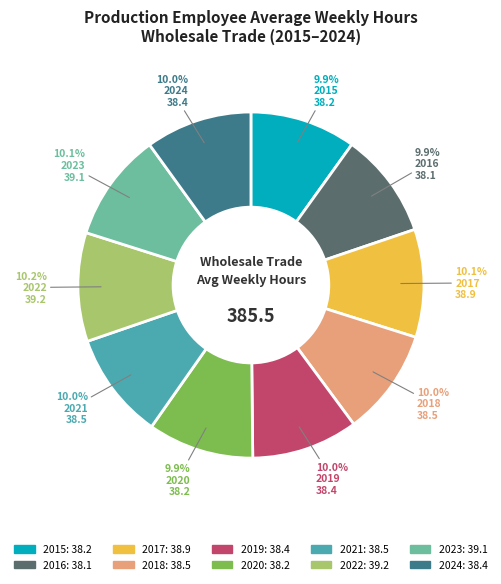

What is the ratio of the value at 2024 to the value at 2020?

1.0